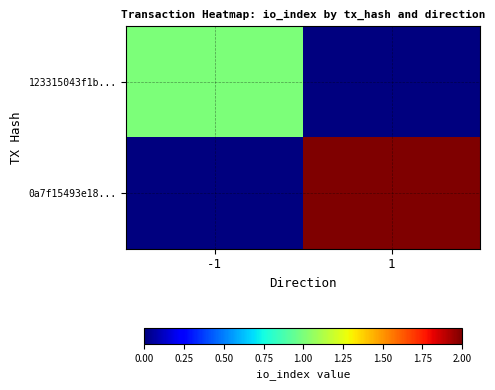

Reading left to right, transcribe all the data shown in this chart.

123315043f1b...: -1=1	1=0
0a7f15493e18...: -1=0	1=2